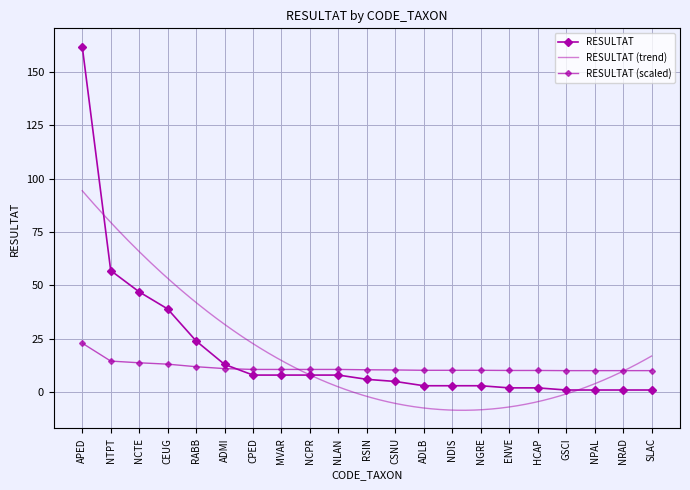

Reading right to left, transcribe all the data shown in this chart.

SLAC=1	NRAD=1	NPAL=1	GSCI=1	HCAP=2	ENVE=2	NGRE=3	NDIS=3	ADLB=3	CSNU=5	RSIN=6	NLAN=8	NCPR=8	MVAR=8	CPED=8	ADMI=13	RABB=24	CEUG=39	NCTE=47	NTPT=57	APED=162